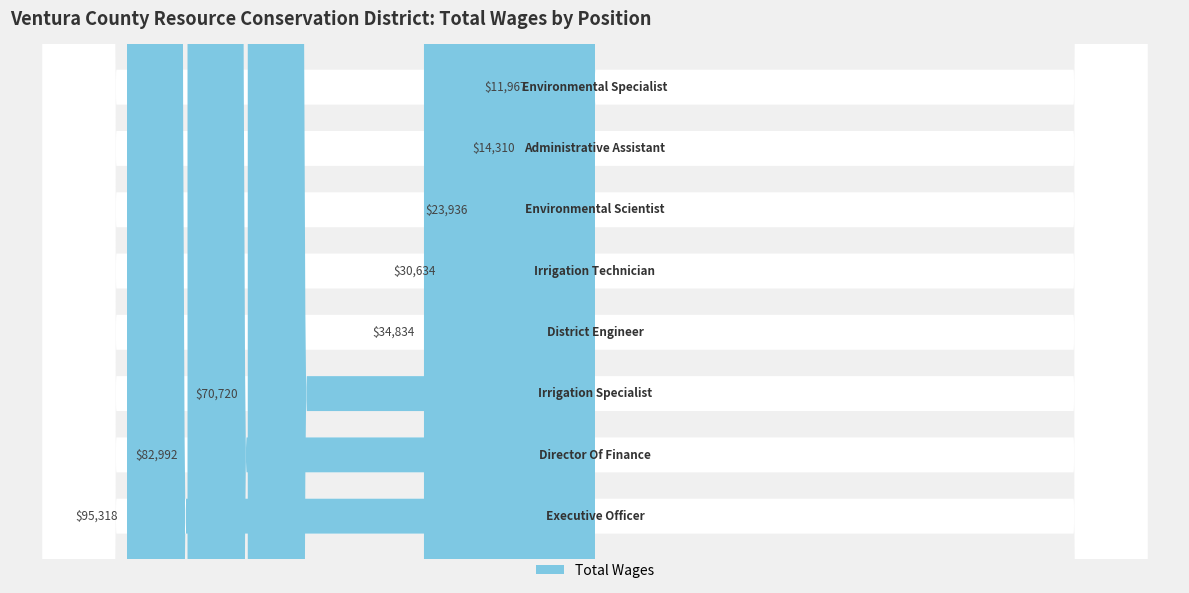

What is the sum of the values at Irrigation Specialist and Executive Officer?

166038